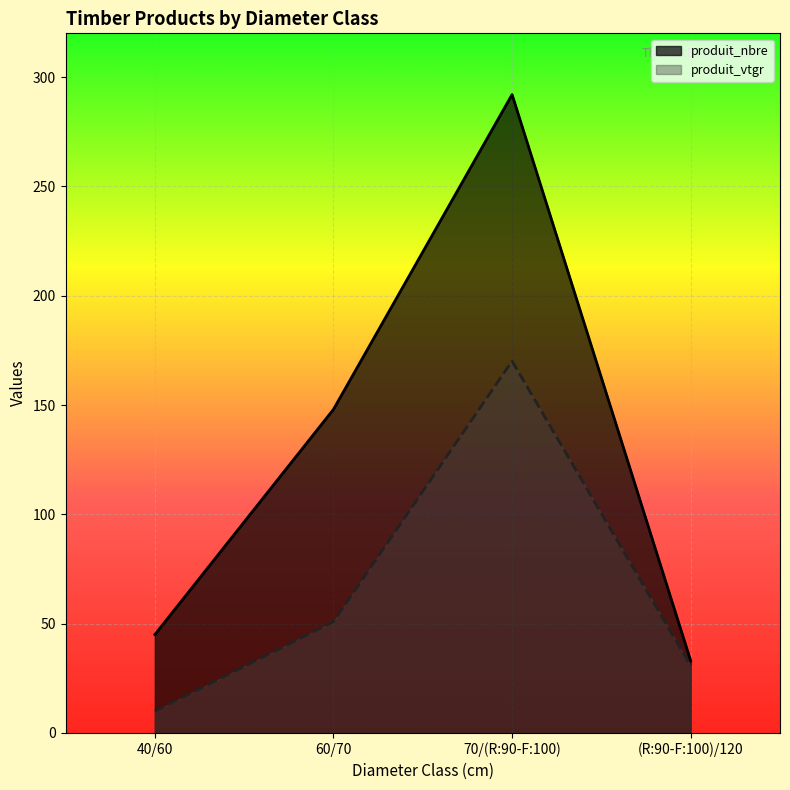

True or false: produit_vtgr has more than 2 points higher than both neighbors.

False